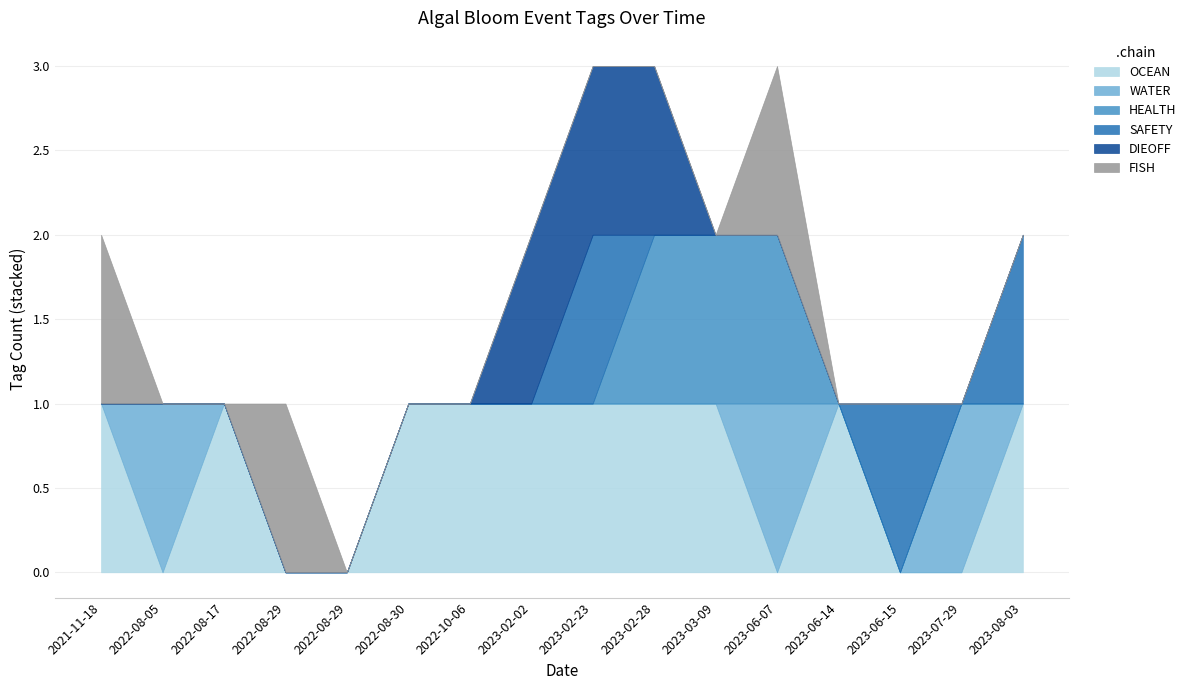

Is it true that DIEOFF equals 0 at 2022-08-05?

True